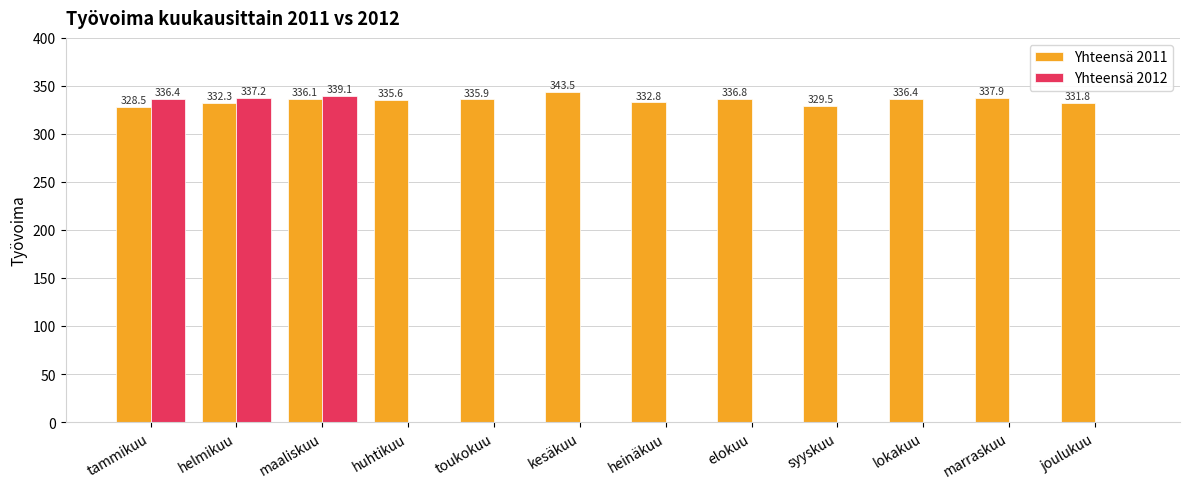

At which category does the chart reach its peak across all series?

kesäkuu